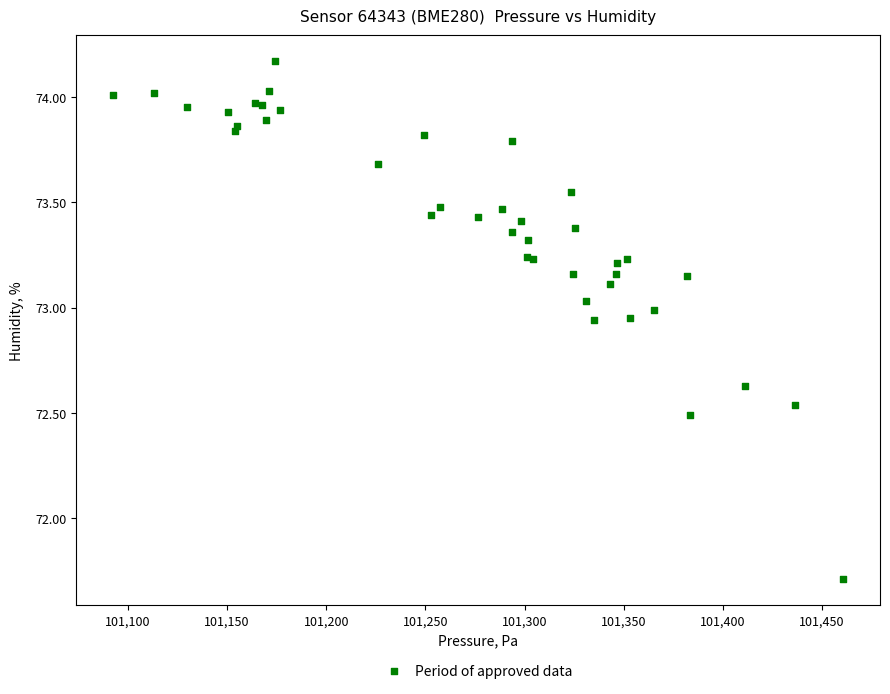

What Y value in the scatter plot is closest to 72?

71.7